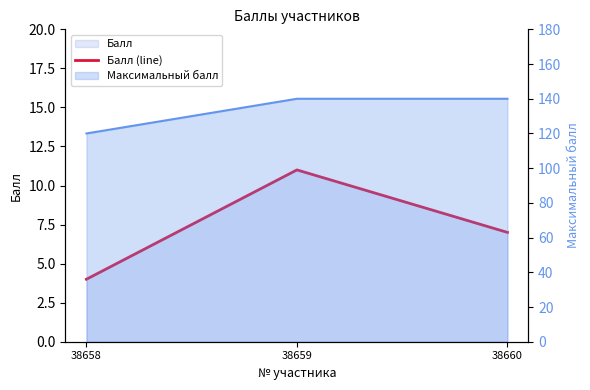

Where does the data first go above 7?

38659